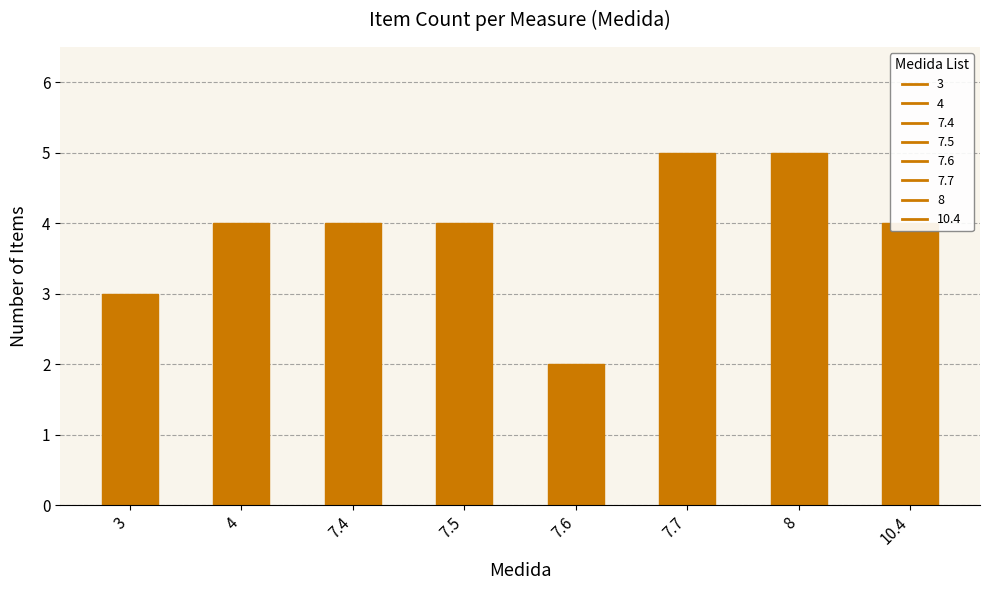

Which category has the lowest value across all series?

7.6